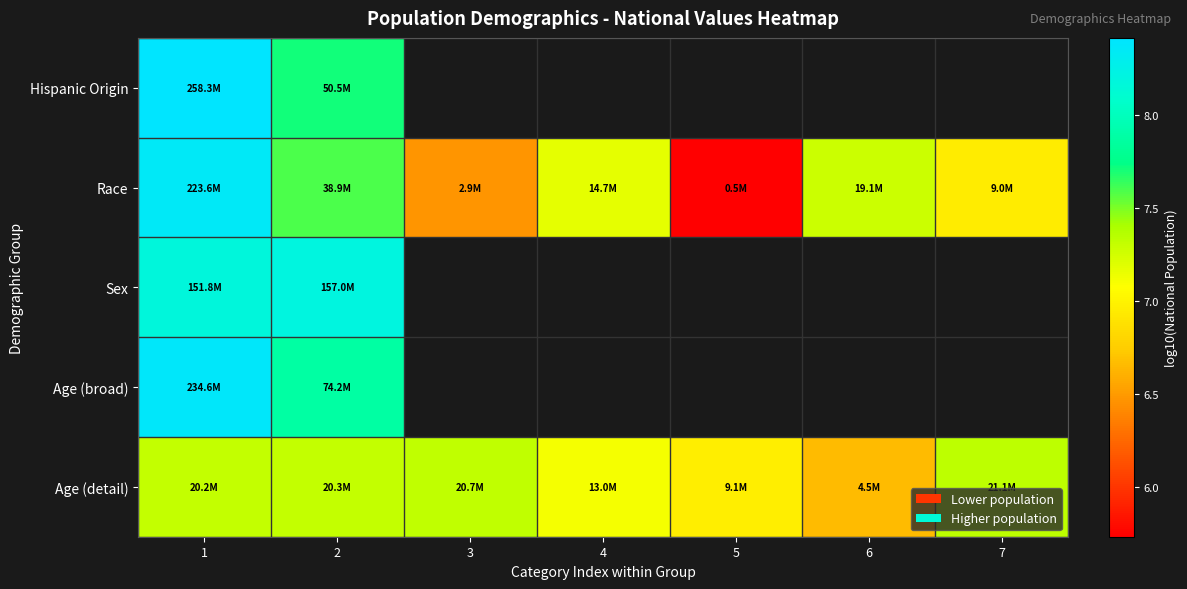

At which category is the sum across all series the highest?

1